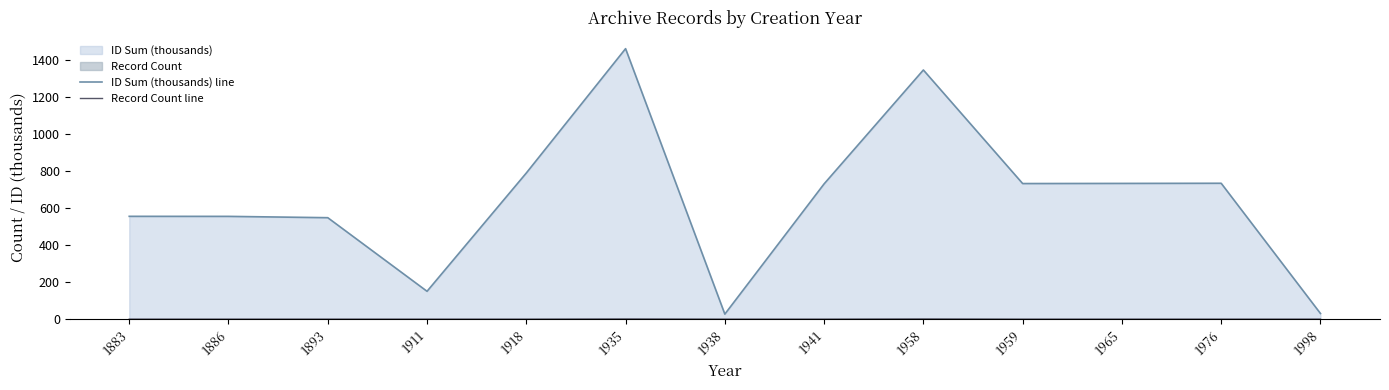

True or false: Record Count line and ID Sum (thousands) line cross at least once.

False